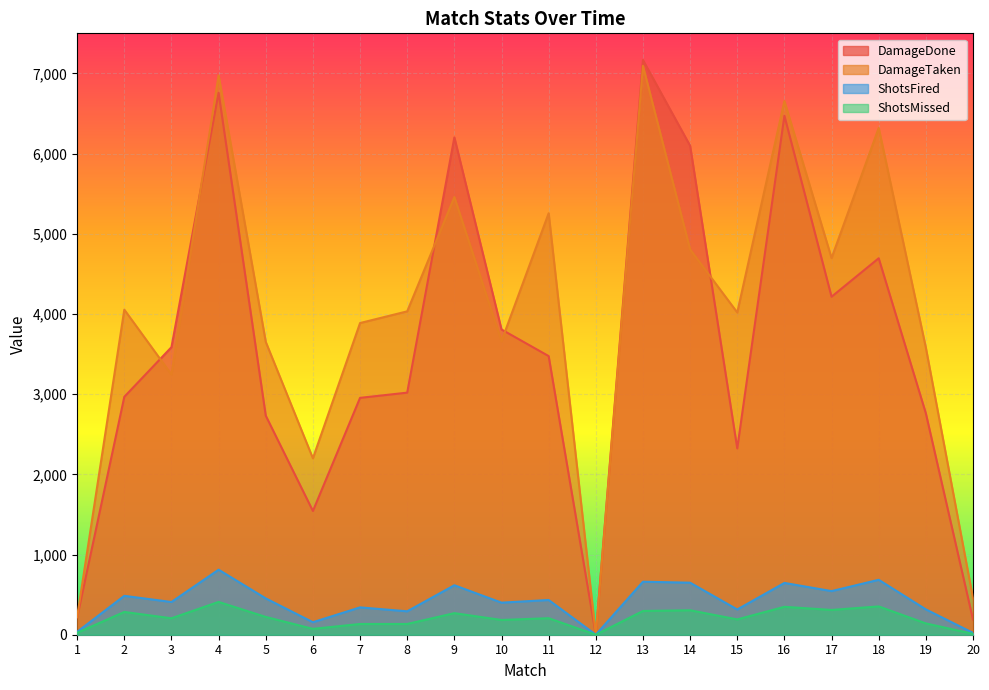

The DamageTaken series shows 6655 at 16. True or false?

True